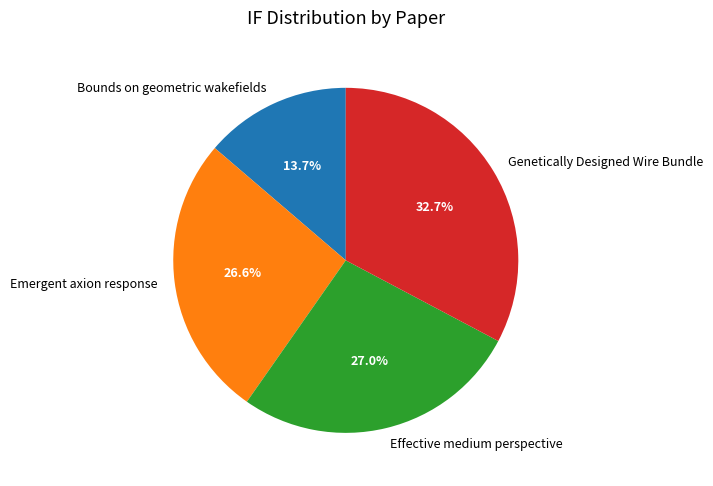

To the nearest percent, what is the difference between the Bounds on geometric wakefields and Genetically Designed Wire Bundle slice percentages?

19%